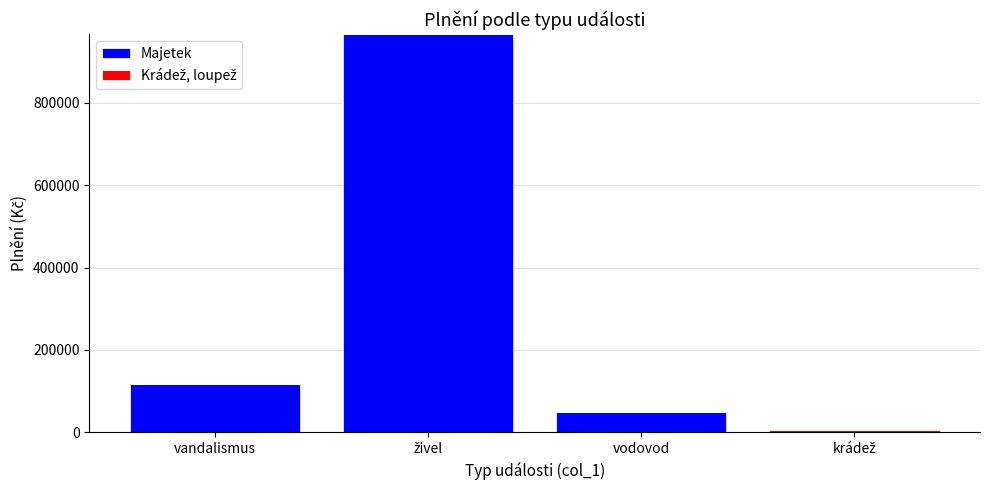

Does the chart contain stacked bars?

Yes